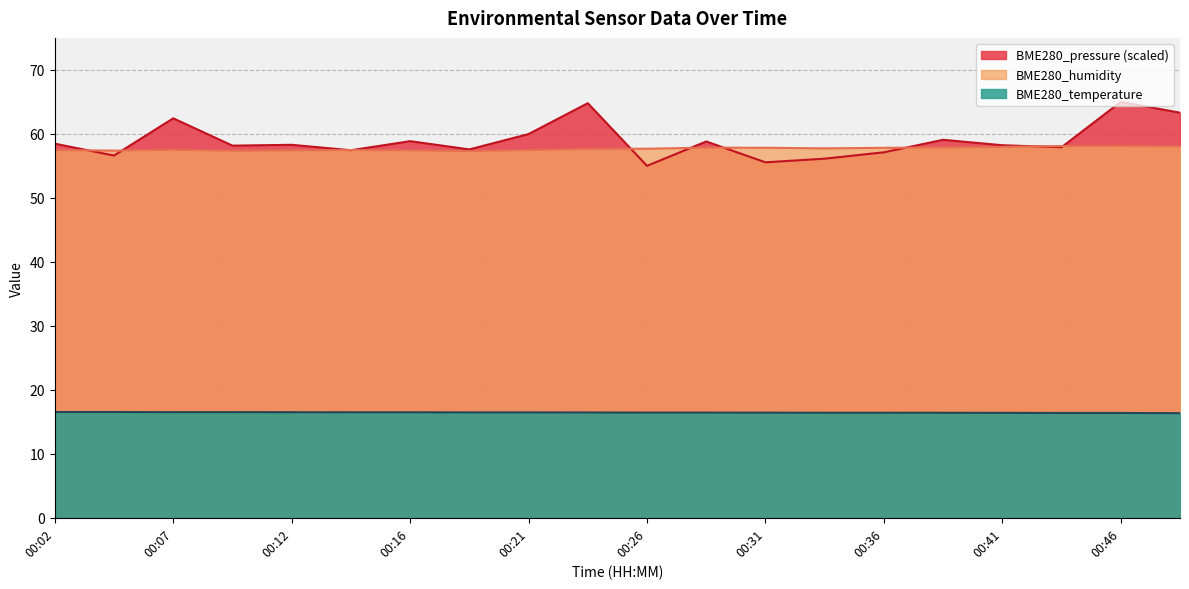

Which series has the largest total across all categories?

BME280_pressure (scaled)